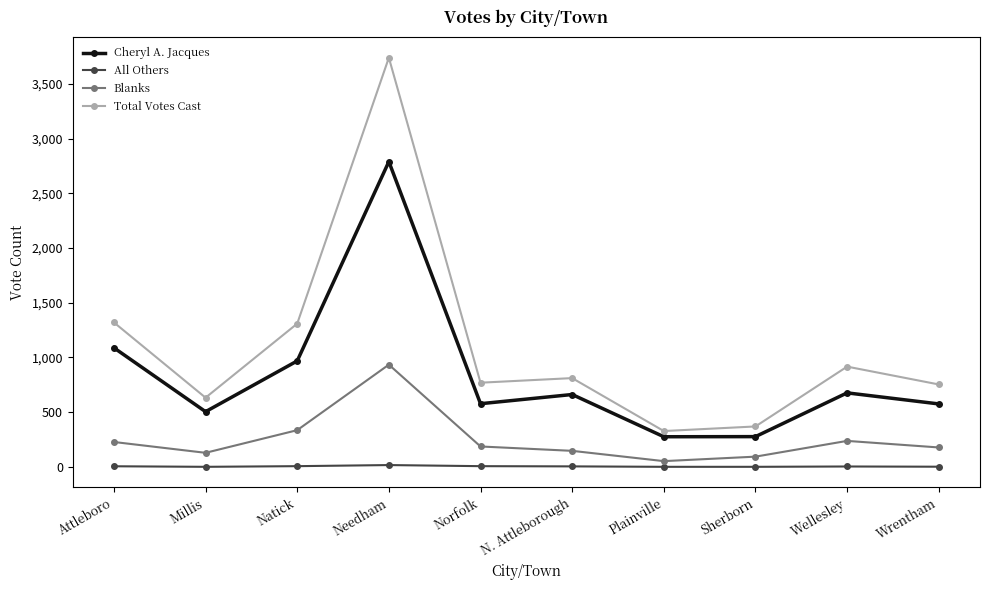

What is the maximum value shown in the chart?

3740